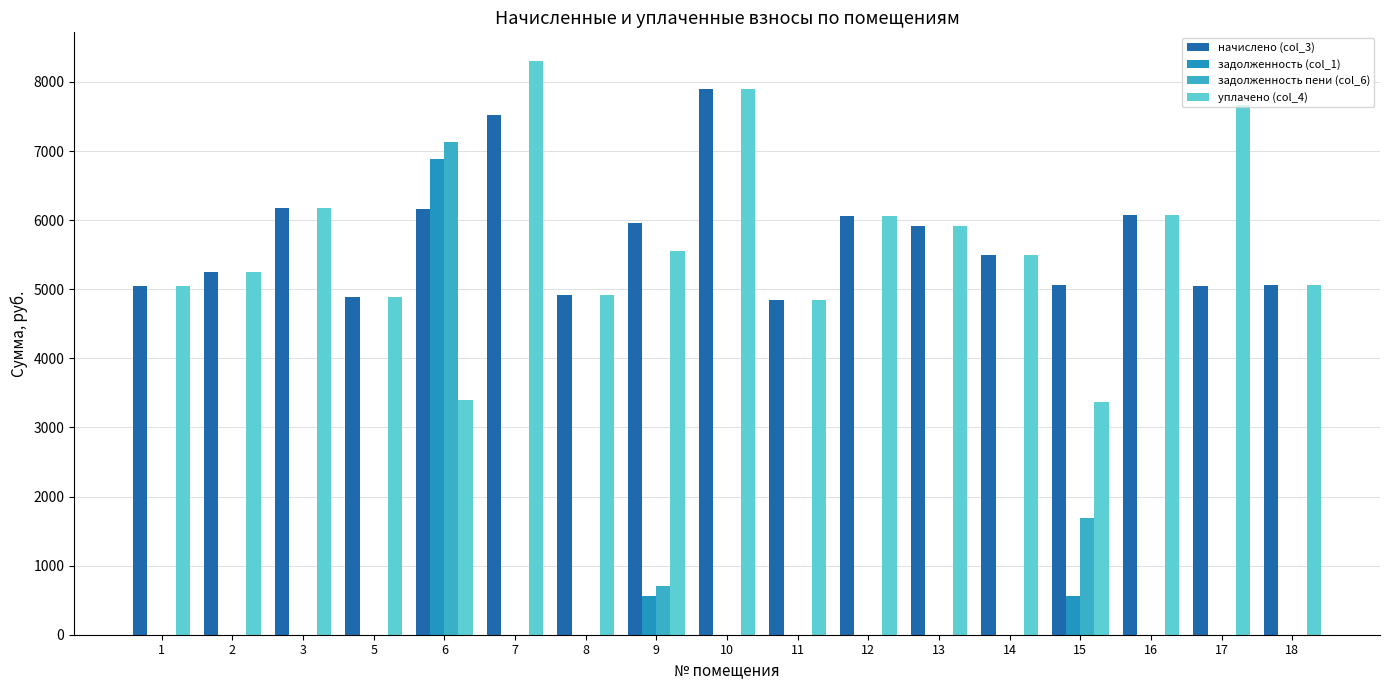

What is the difference between the highest and lowest values at 5?

4893.5